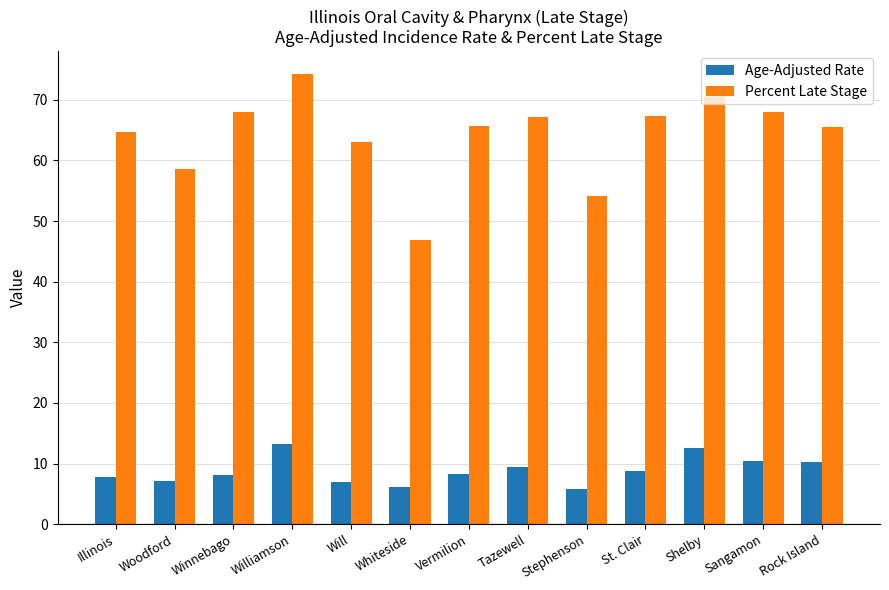

How many distinct data groups are displayed?

2